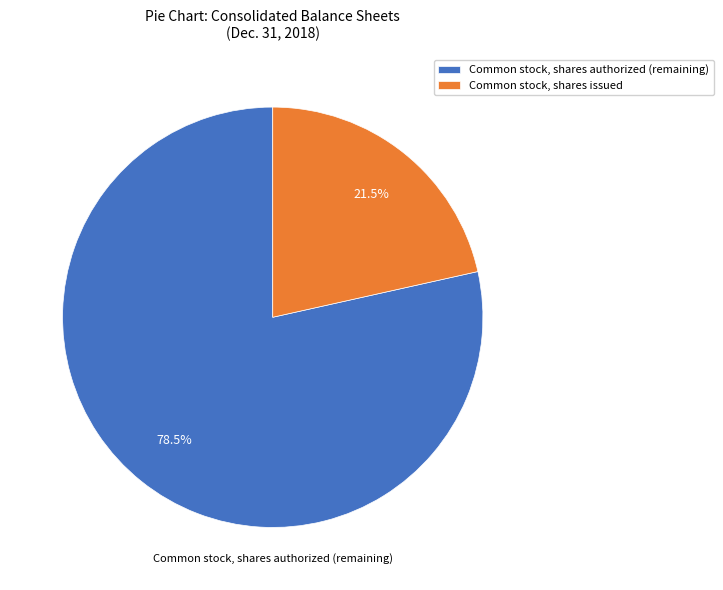

Is there any slice that represents more than half of the pie?

Yes